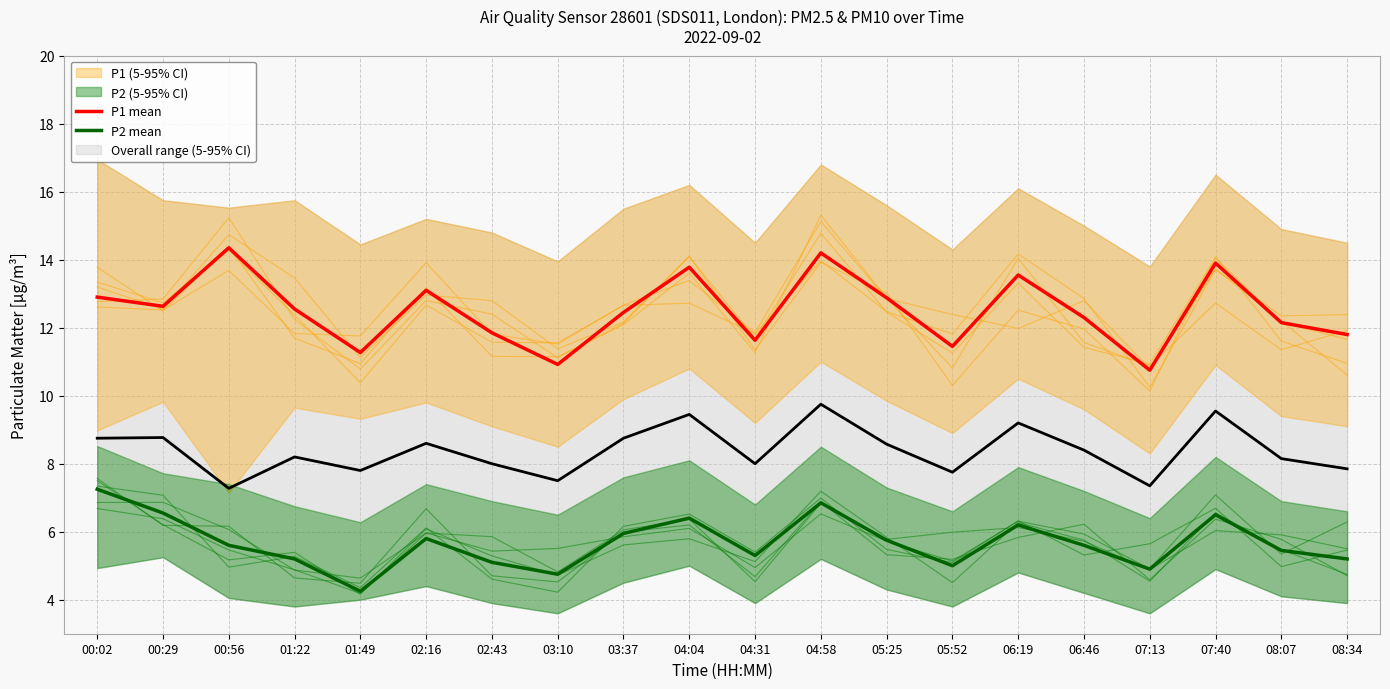

Which category has the lowest value in the P2 mean series?

01:49